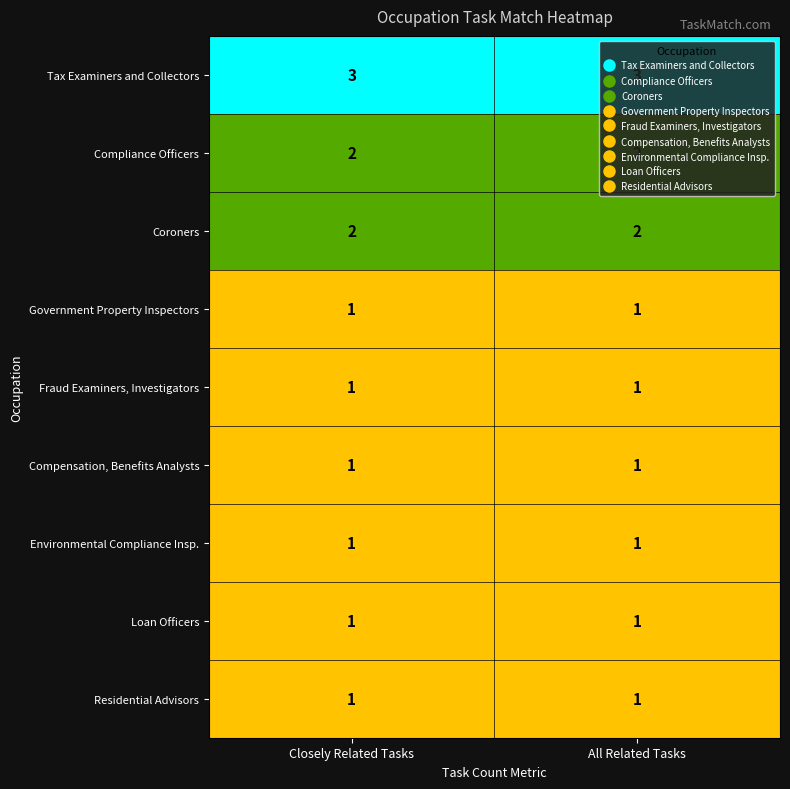

What is the total value across all series at All Related Tasks?

13